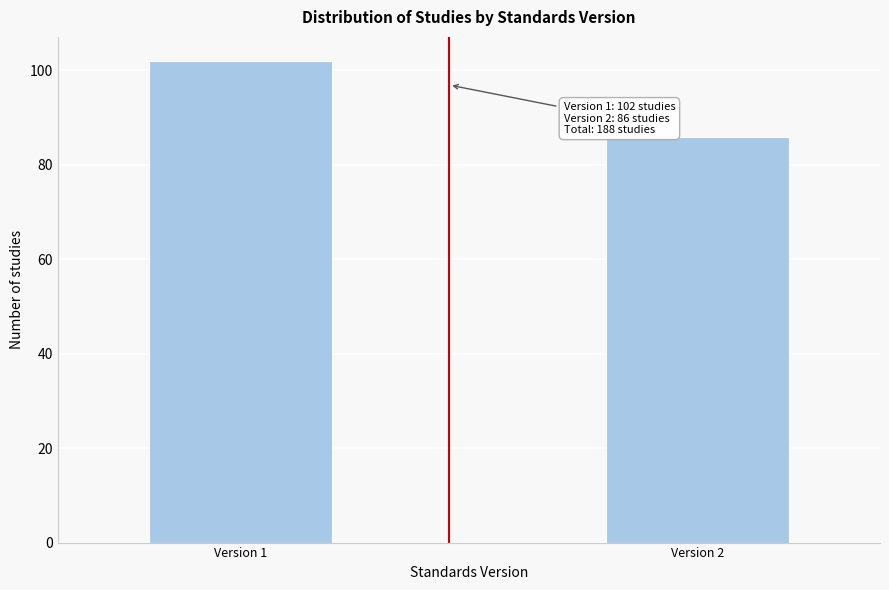

Reading left to right, transcribe all the data shown in this chart.

102	86